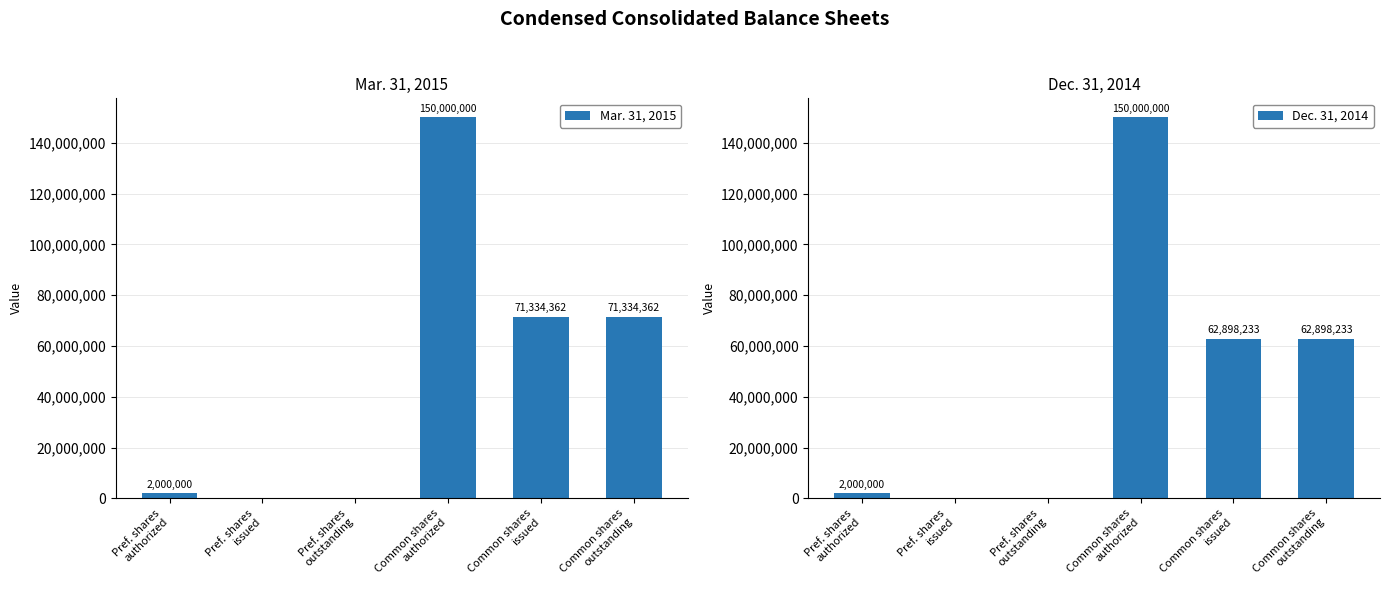

Between Pref. shares
authorized and Common shares
authorized, which series saw the biggest shift?

Mar. 31, 2015